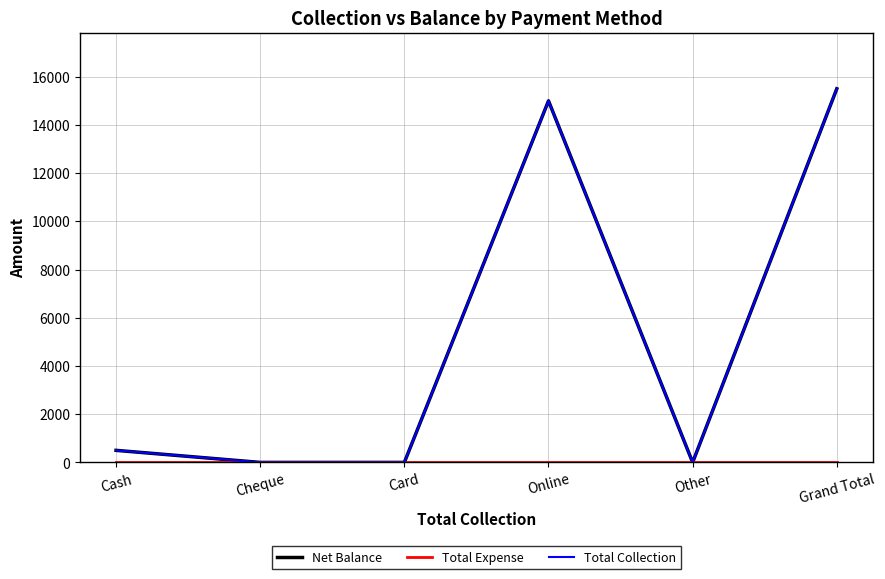

Does the chart have visible grid lines?

Yes